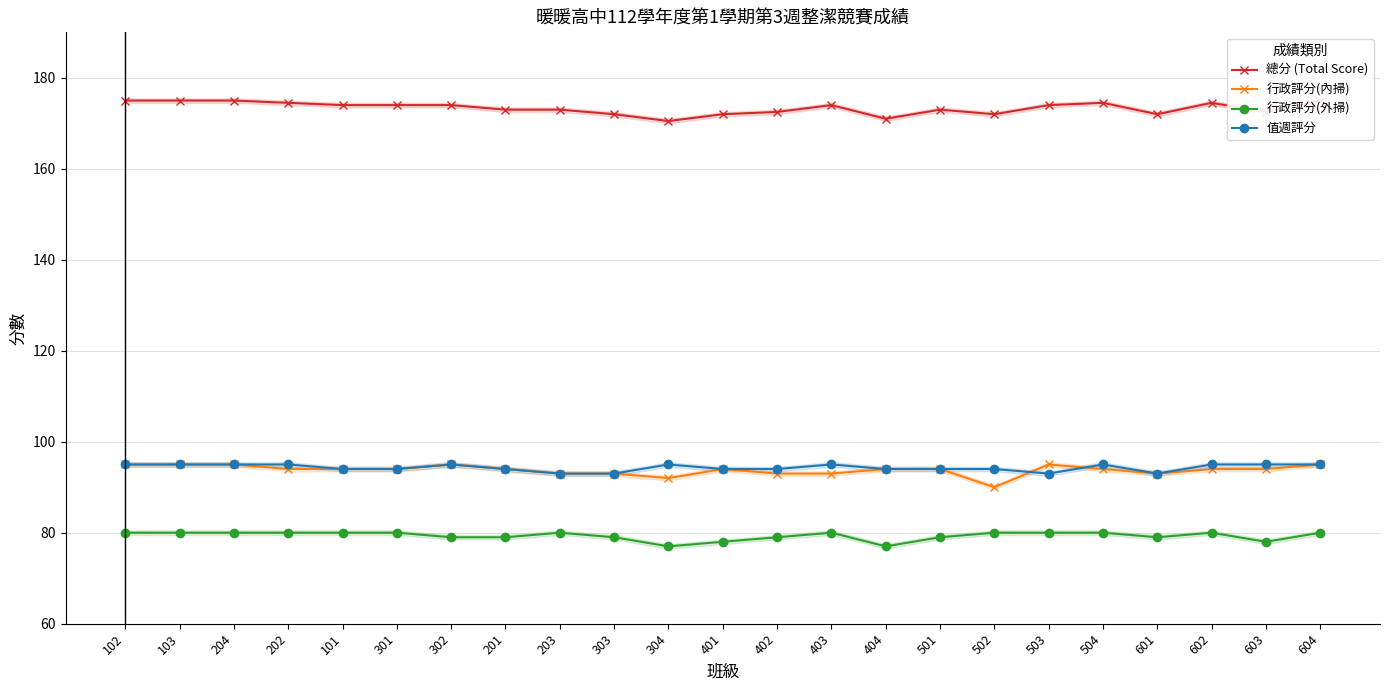

True or false: 行政評分(內掃) and 行政評分(外掃) cross at least once.

False